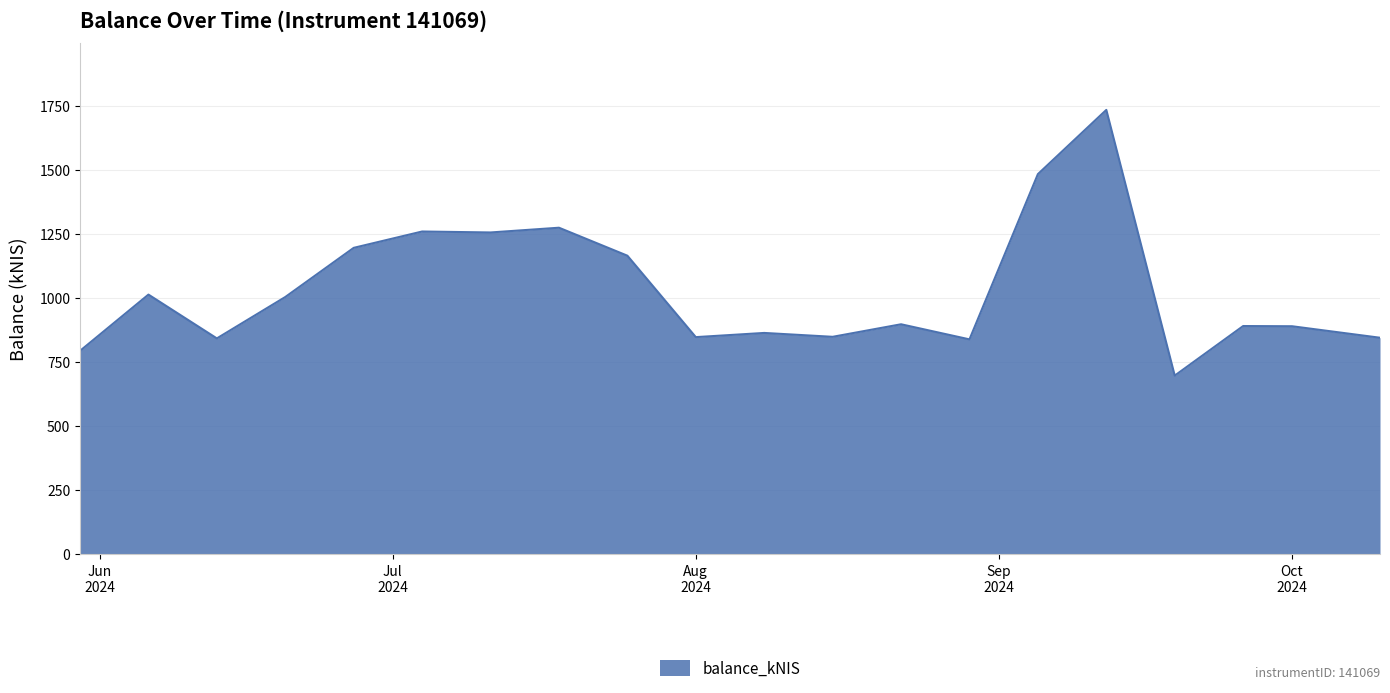

What is the maximum value shown in the chart?

1733.6